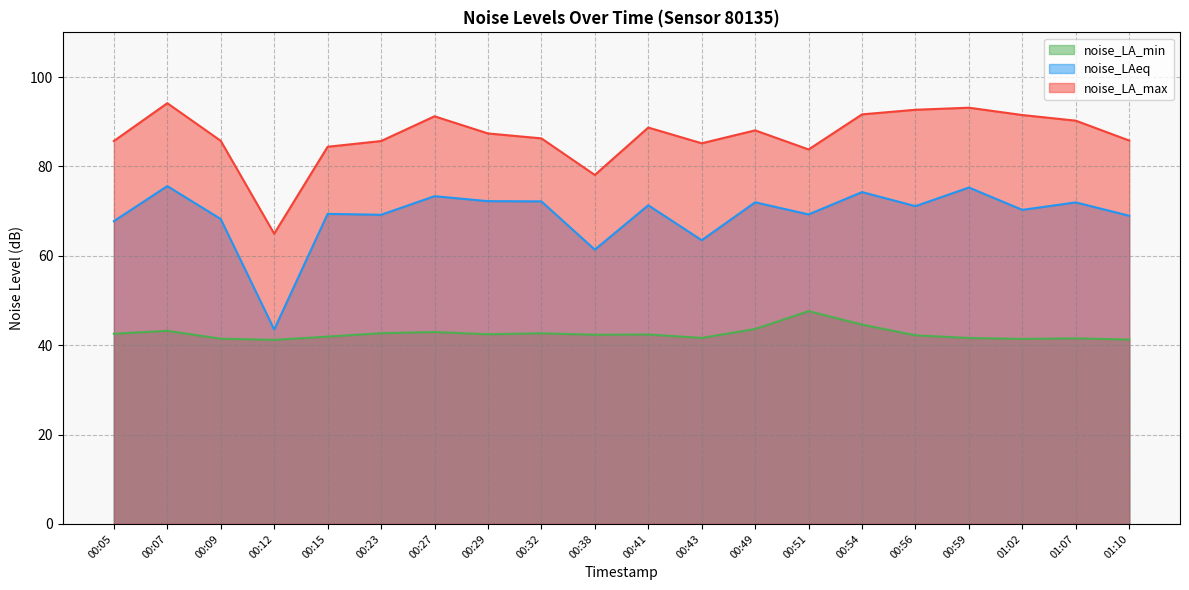

Reading left to right, extract all data points from this chart.

noise_LA_min: 00:05=42.6	00:07=43.2	00:09=41.5	00:12=41.2	00:15=41.9	00:23=42.7	00:27=43.0	00:29=42.4	00:32=42.7	00:38=42.3	00:41=42.4	00:43=41.6	00:49=43.6	00:51=47.6	00:54=44.6	00:56=42.2	00:59=41.6	01:02=41.4	01:07=41.5	01:10=41.3
noise_LAeq: 00:05=67.8	00:07=75.6	00:09=68.2	00:12=43.5	00:15=69.4	00:23=69.2	00:27=73.3	00:29=72.2	00:32=72.2	00:38=61.4	00:41=71.3	00:43=63.5	00:49=72.0	00:51=69.3	00:54=74.3	00:56=71.1	00:59=75.3	01:02=70.3	01:07=72.0	01:10=69.0
noise_LA_max: 00:05=85.7	00:07=94.2	00:09=85.7	00:12=65.0	00:15=84.4	00:23=85.7	00:27=91.2	00:29=87.4	00:32=86.3	00:38=78.1	00:41=88.7	00:43=85.2	00:49=88.1	00:51=83.8	00:54=91.7	00:56=92.7	00:59=93.1	01:02=91.5	01:07=90.2	01:10=85.8